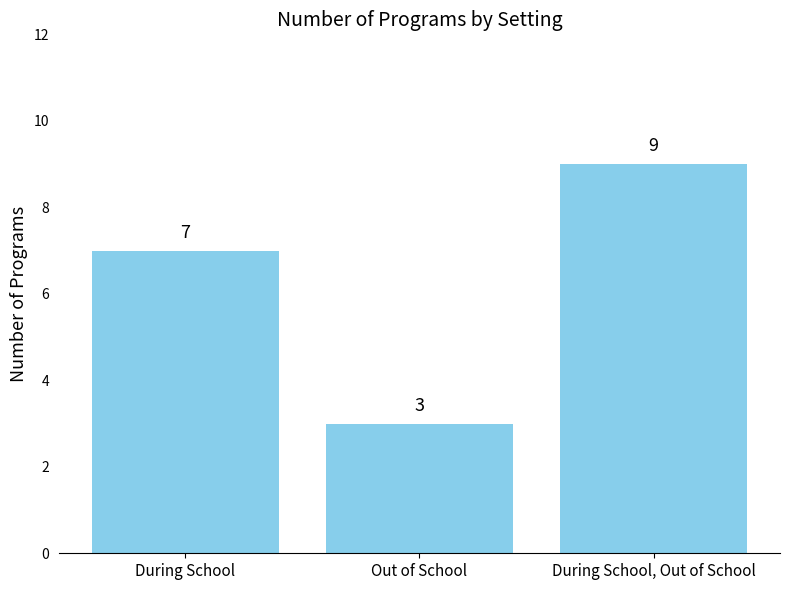

How many distinct data groups are displayed?

1